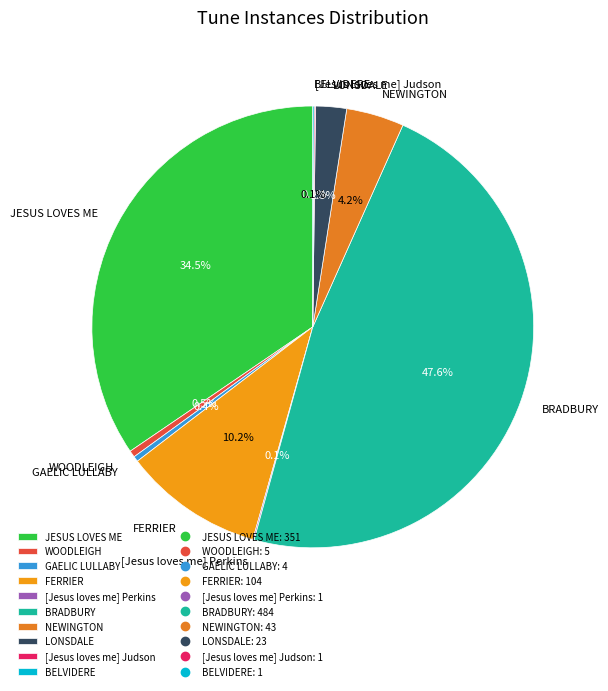

What portion of the pie excludes FERRIER?

89.8%